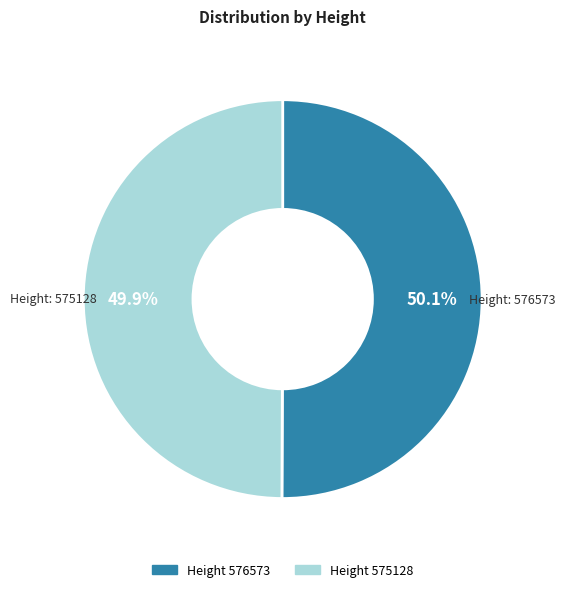

Does any single category account for the majority?

Yes